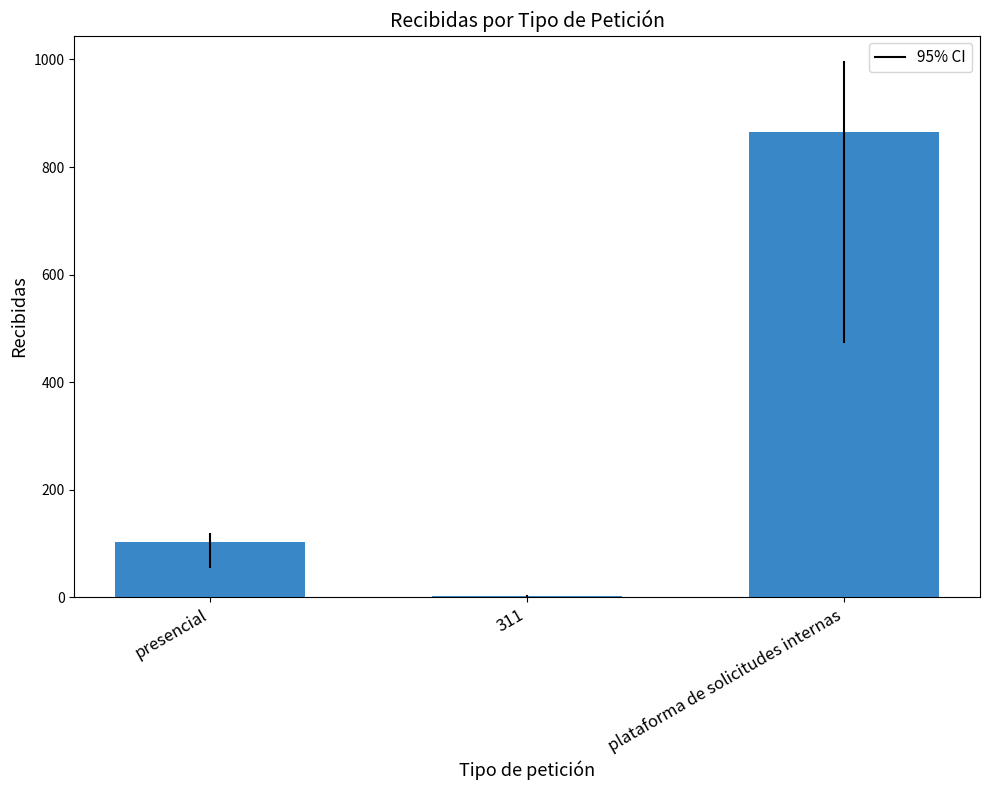

True or false: the data shows 103 at presencial.

True